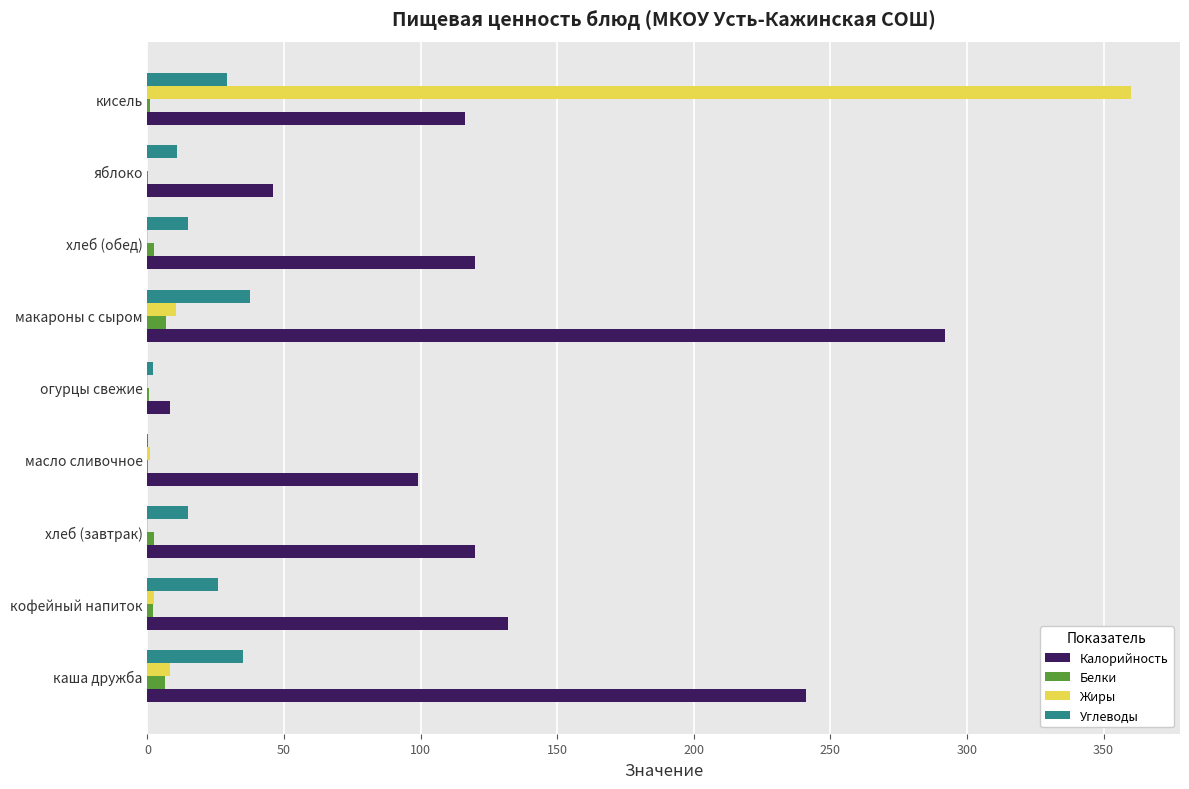

Which series has the largest total across all categories?

Калорийность